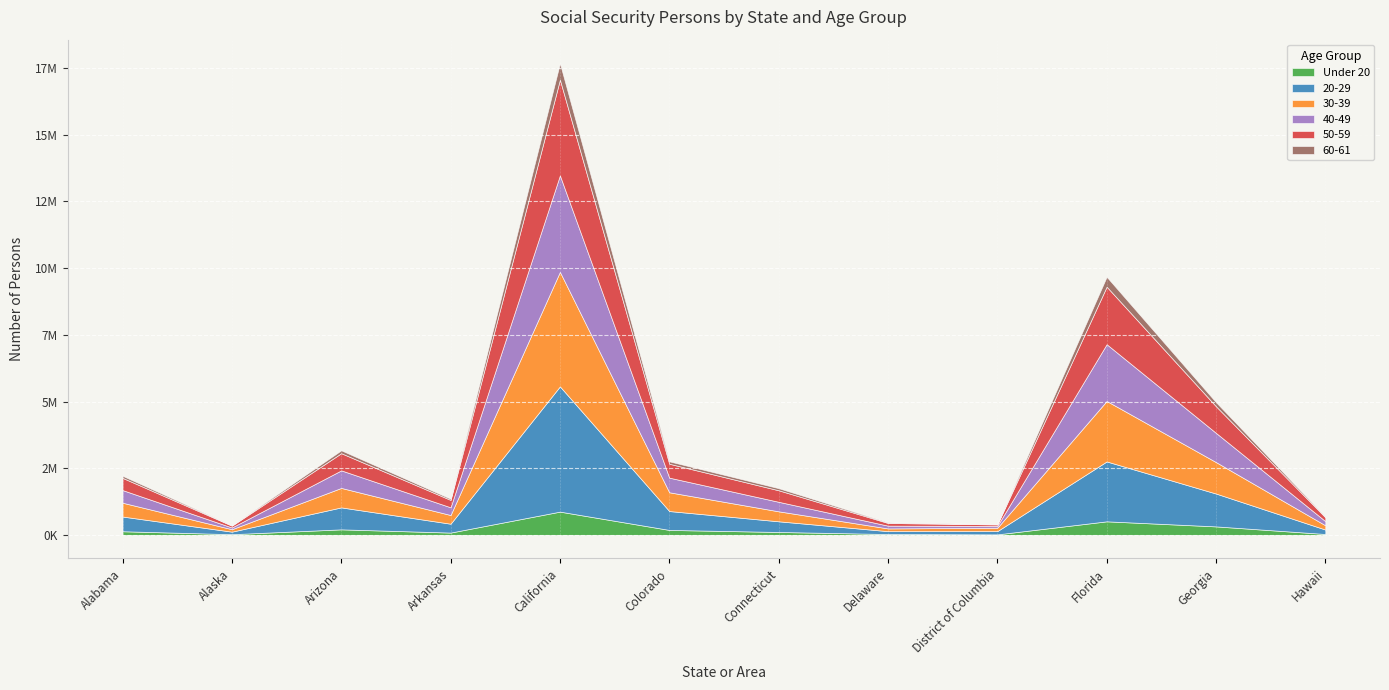

Between California and Connecticut, which series saw the biggest shift?

20-29